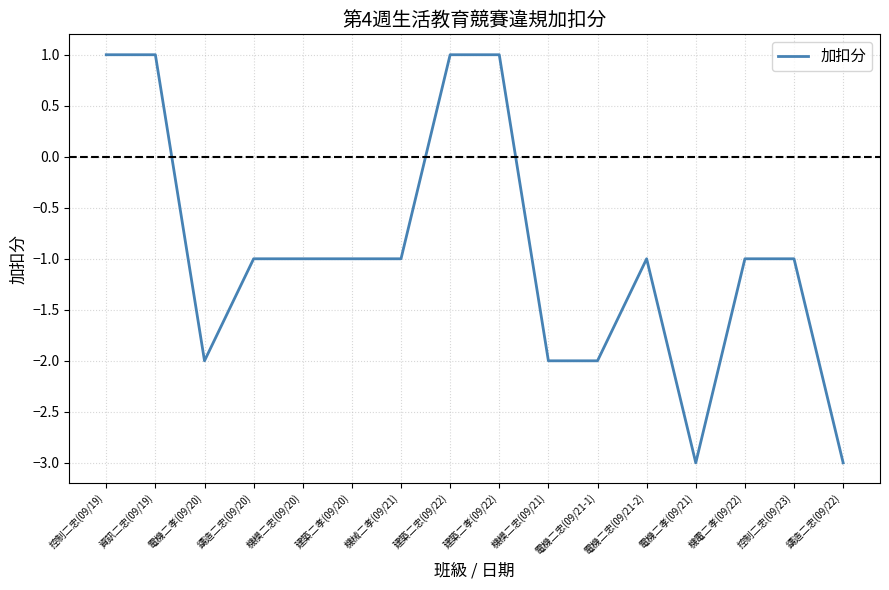

Is it true that the value at 建築二忠(09/22) is 0?

False